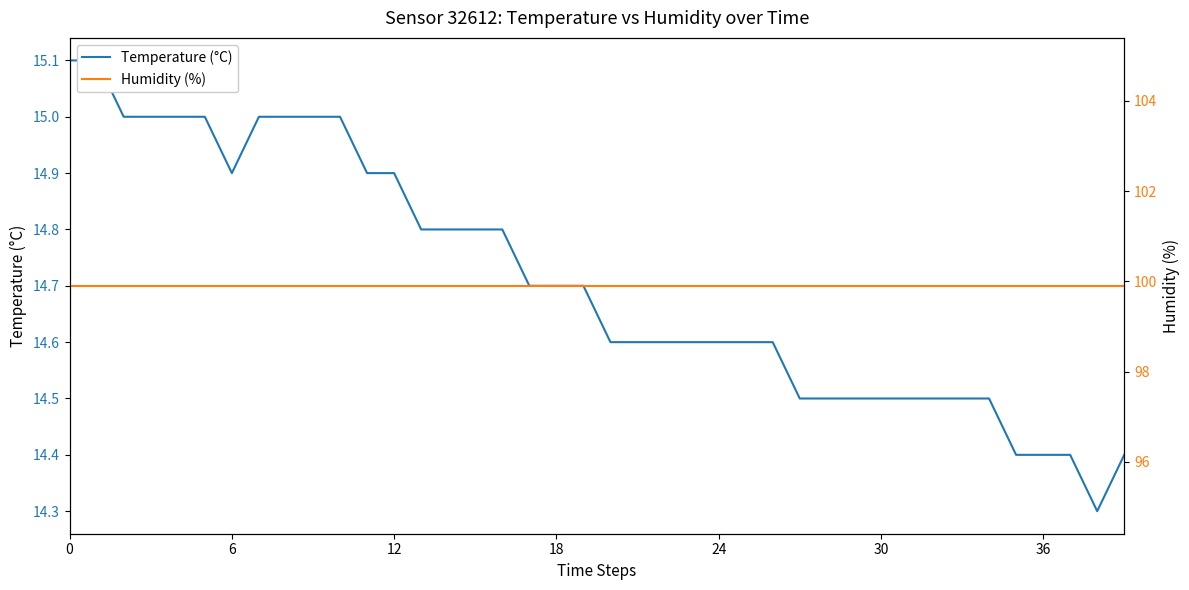

How many lines are shown in the chart?

2